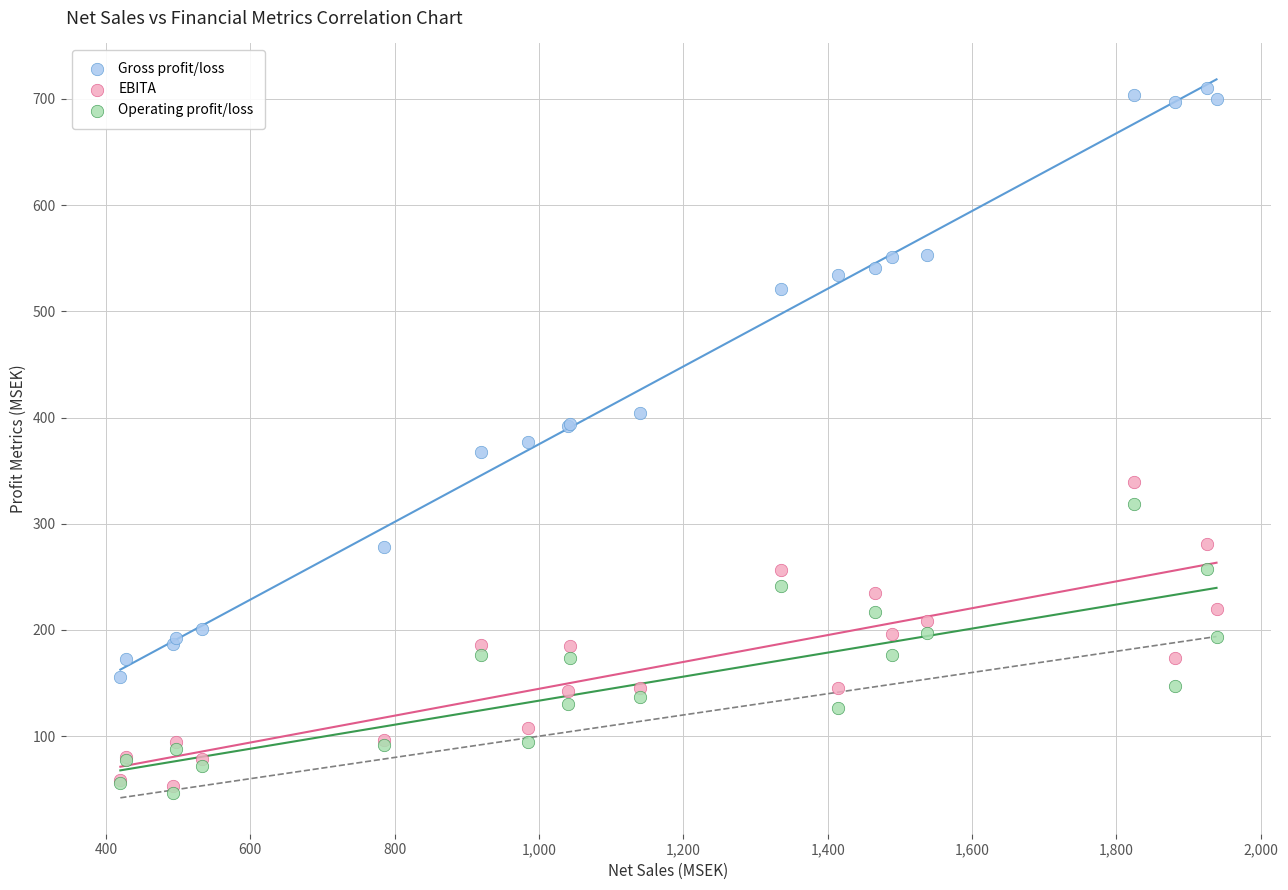

Which series has the widest spread of Y values?

Gross profit/loss